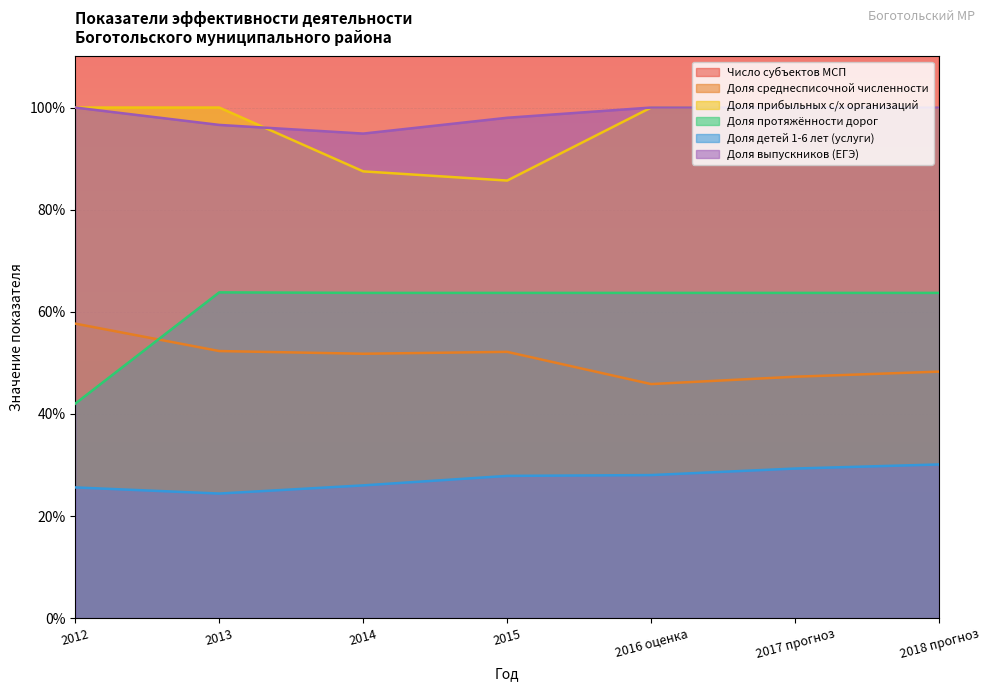

What is the difference between the maximum and minimum values in the Доля выпускников (ЕГЭ) series?

5.1